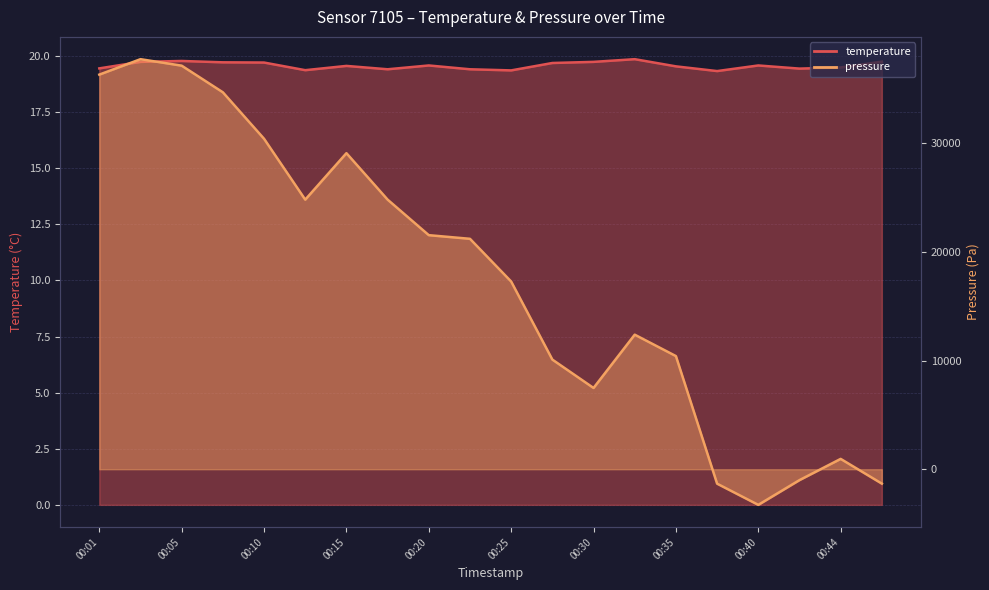

What is the difference between the maximum and minimum values in the pressure series?

41017.5